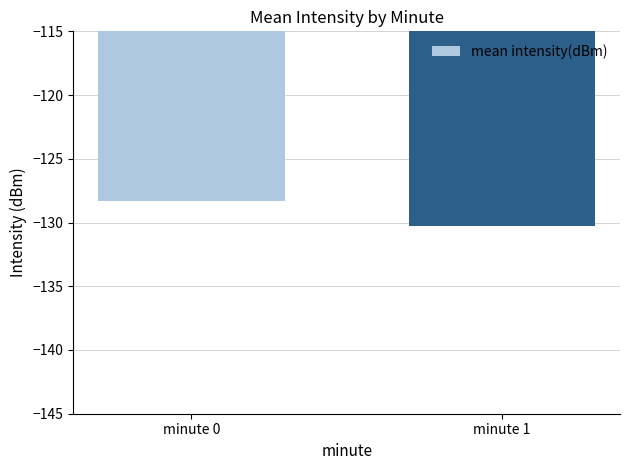

Reading left to right, what are all the values shown in this chart?

-128.3	-130.3